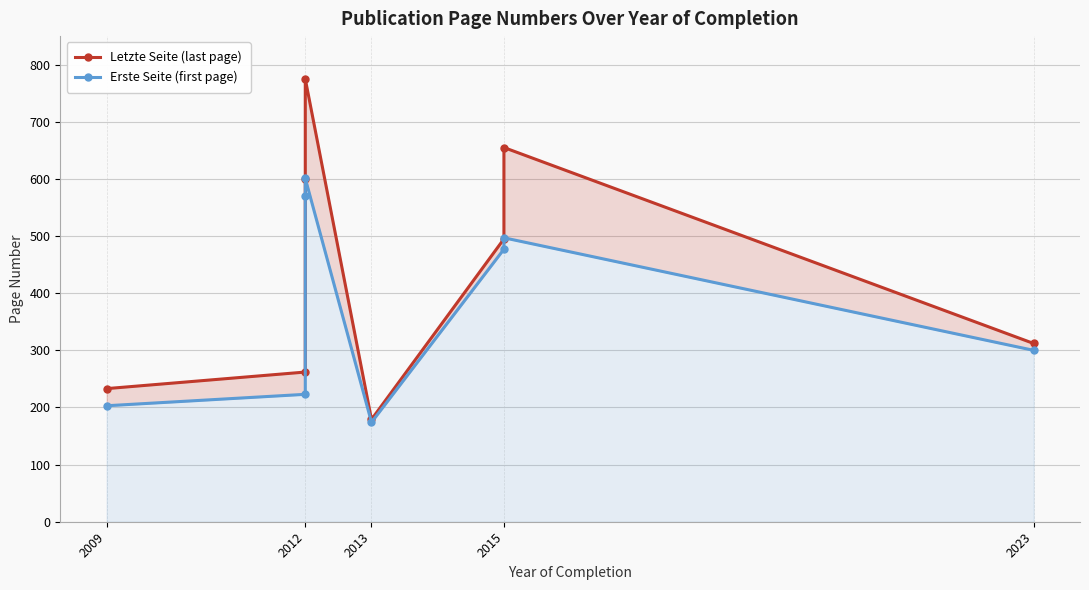

What is the greatest value displayed?

775